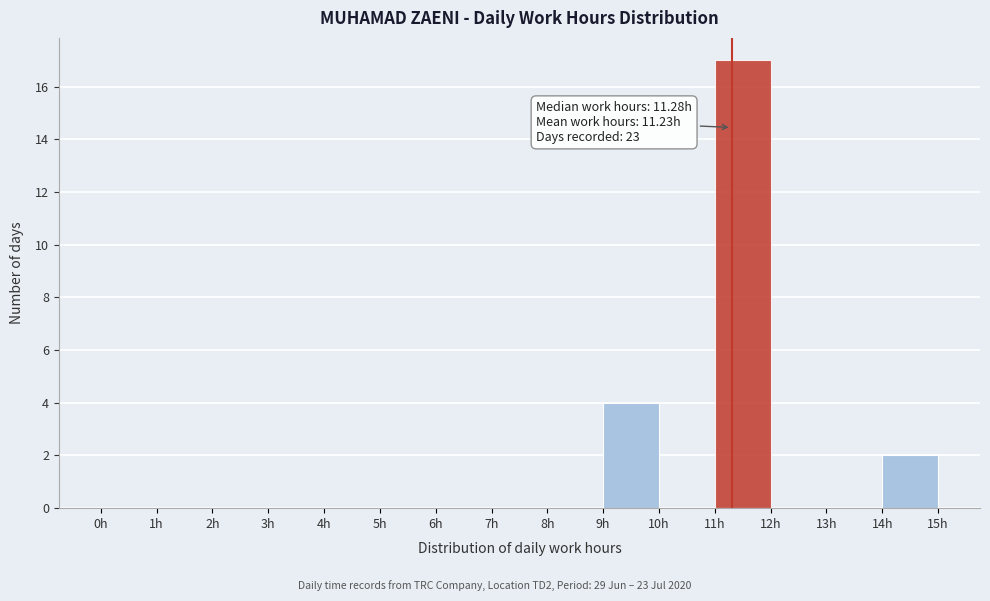

Which range on the x-axis has the tallest bar?

11 to 12